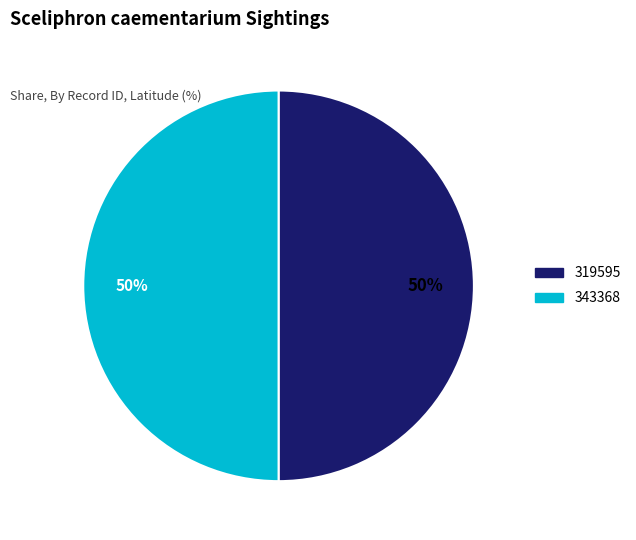

Is the sum of 343368 and 319595 greater than half?

Yes